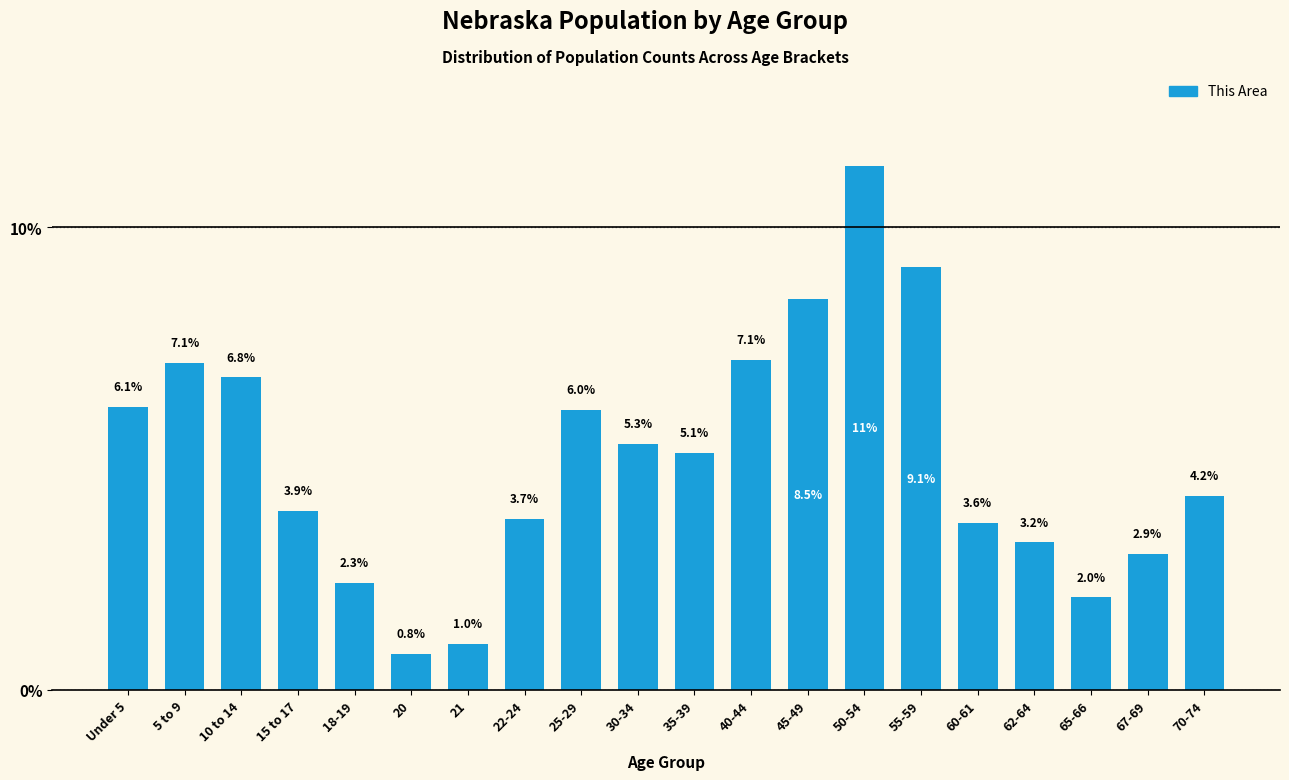

Reading left to right, what are all the values shown in this chart?

Under 5=6.1	5 to 9=7.1	10 to 14=6.8	15 to 17=3.9	18-19=2.3	20=0.8	21=1.0	22-24=3.7	25-29=6.0	30-34=5.3	35-39=5.1	40-44=7.1	45-49=8.5	50-54=11.3	55-59=9.1	60-61=3.6	62-64=3.2	65-66=2.0	67-69=2.9	70-74=4.2